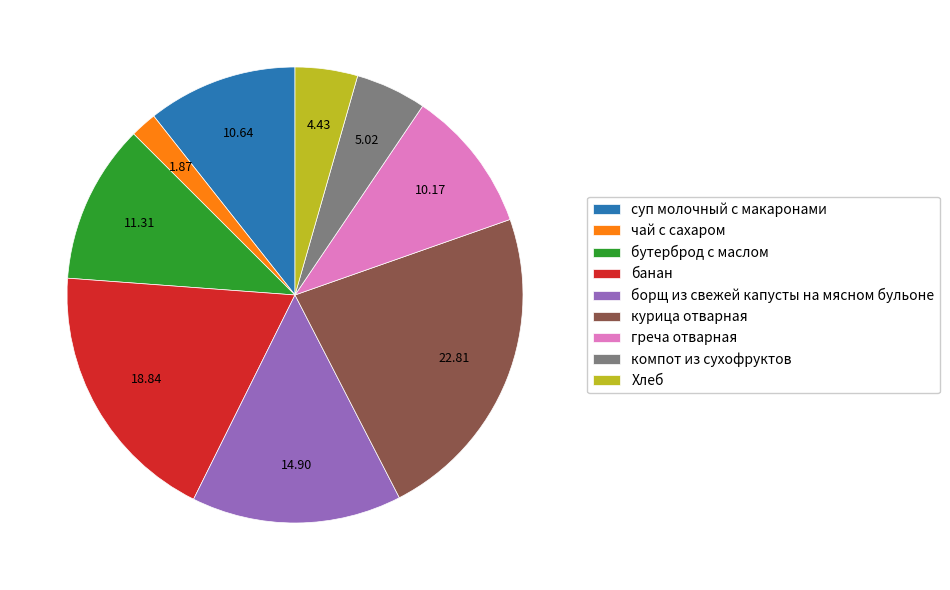

How many slices are in this pie chart?

9